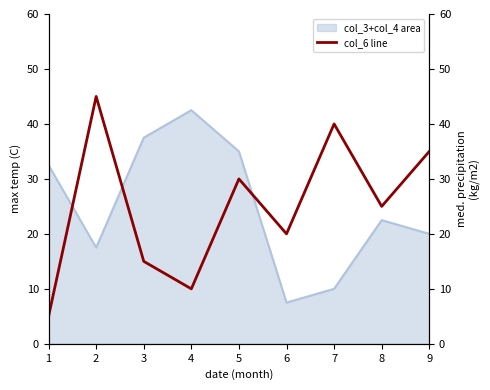

Where is col_3+col_4 area nearest to the value 25?

8